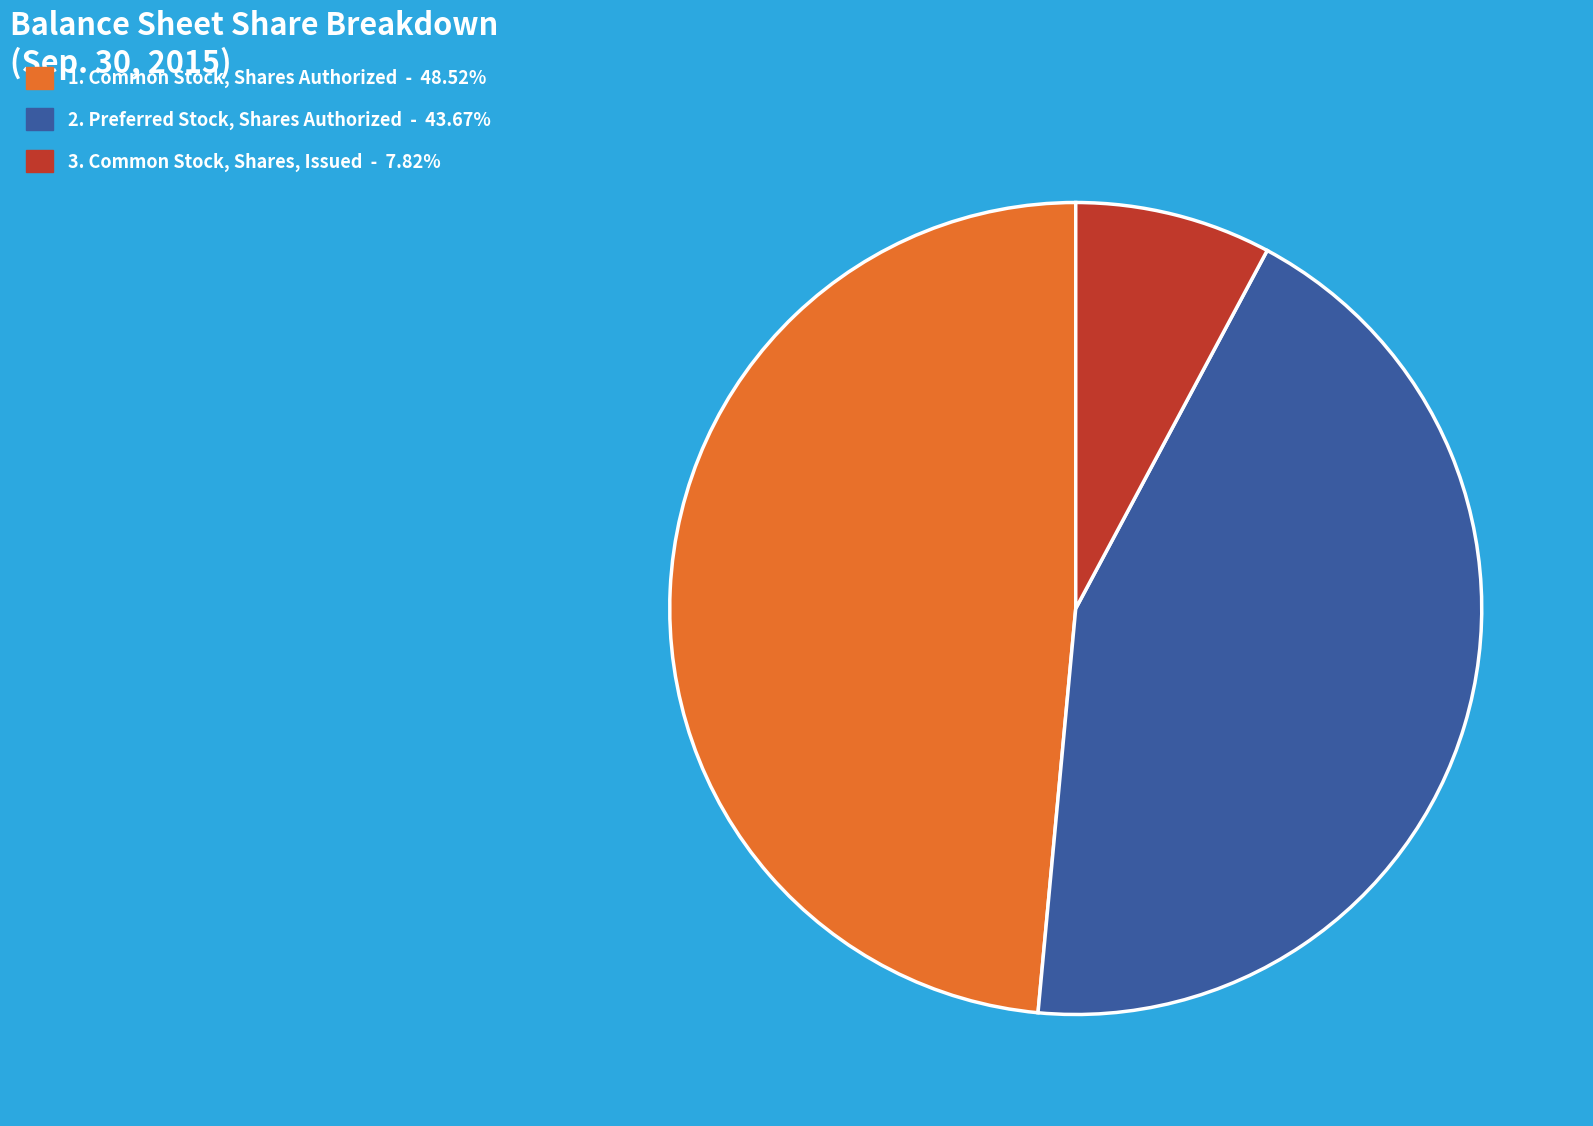

Is there any slice that represents more than half of the pie?

No